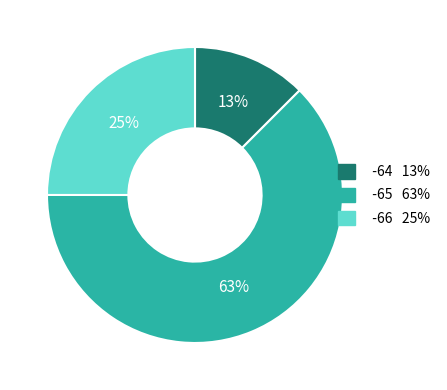

To the nearest percent, what is the average slice percentage?

33%